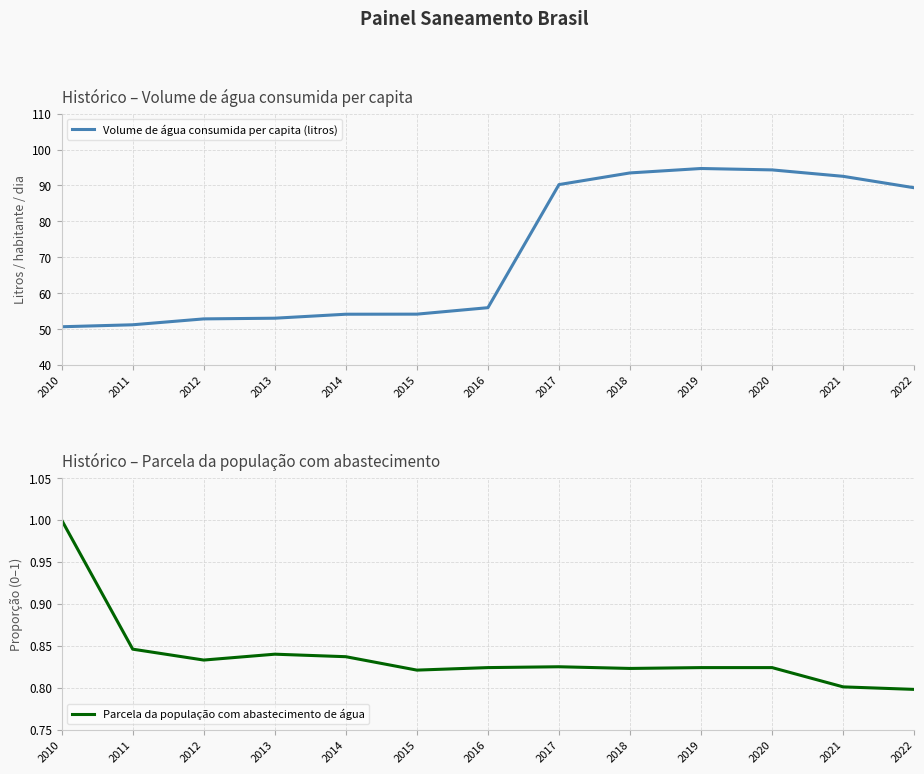

How many lines are shown in the chart?

2